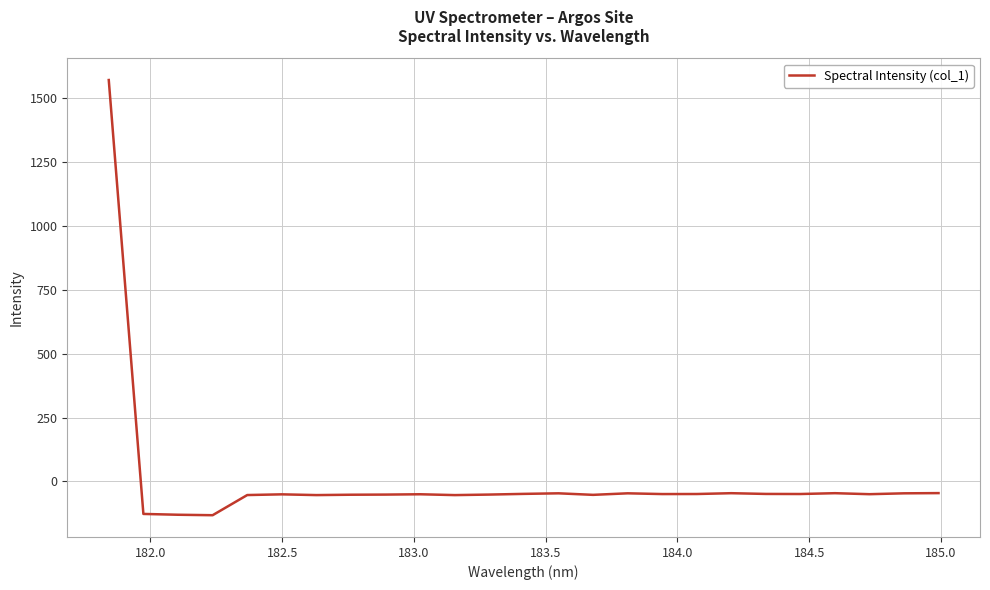

What is the smallest value displayed?

-132.8